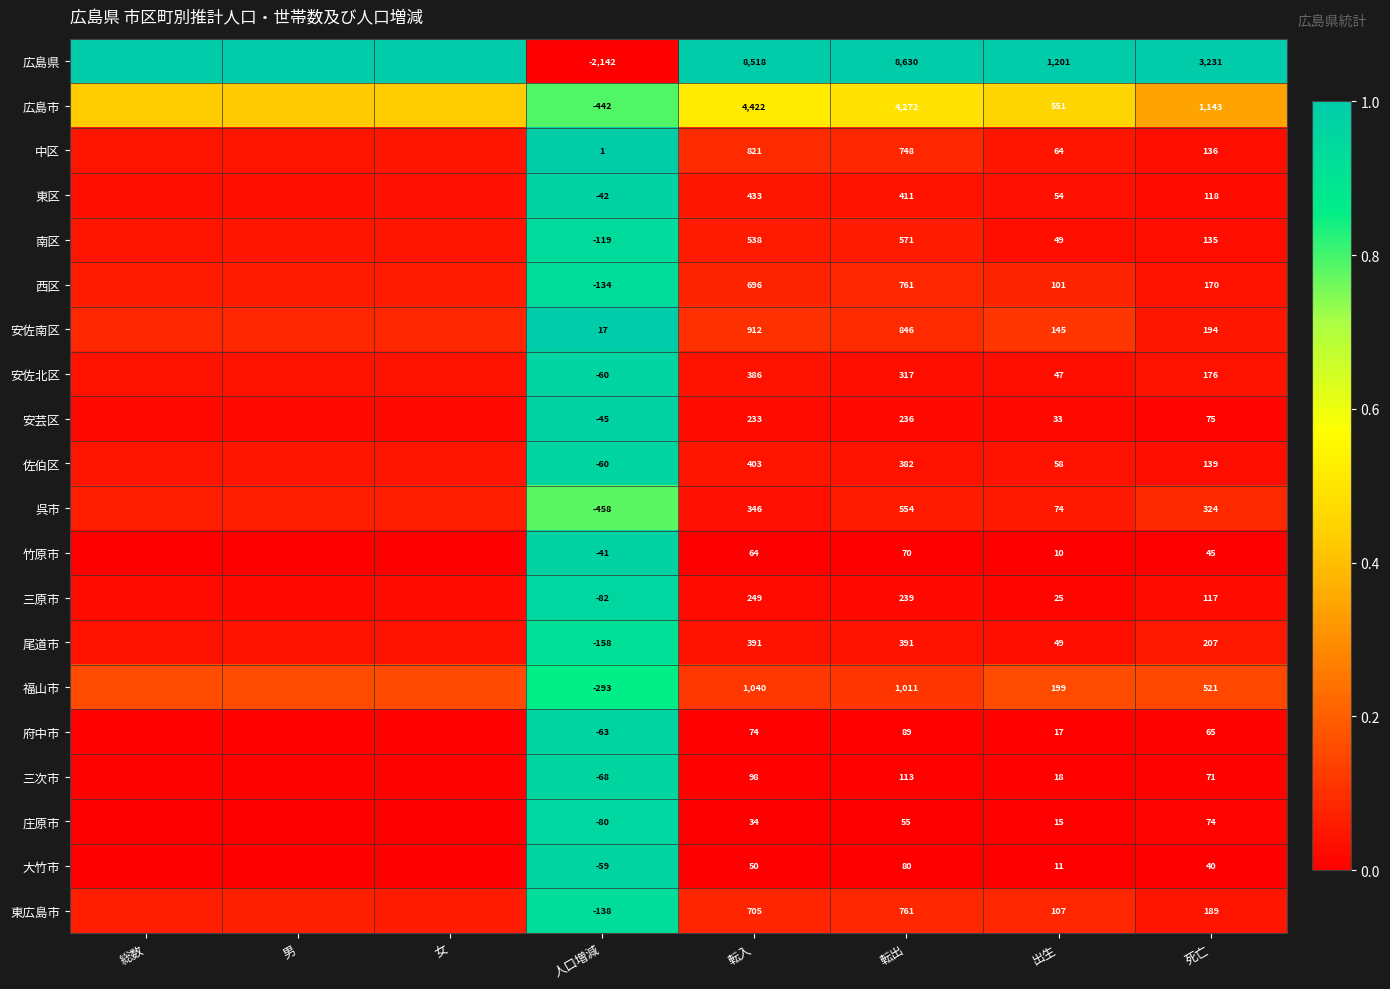

Between 出生 and 死亡, which series saw the biggest shift?

広島県